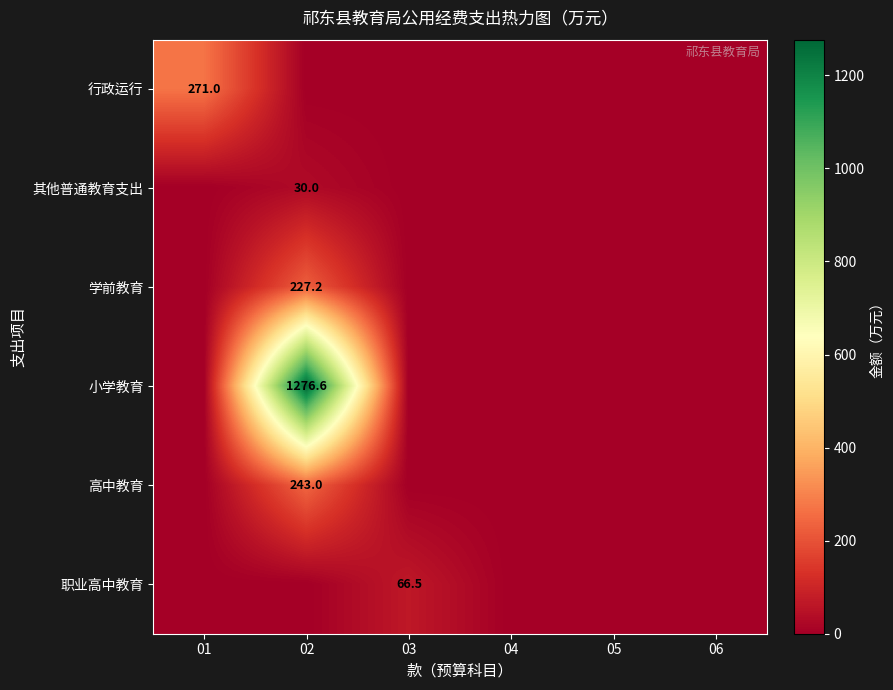

Is it true that 学前教育 equals 302.9 at 02?

False